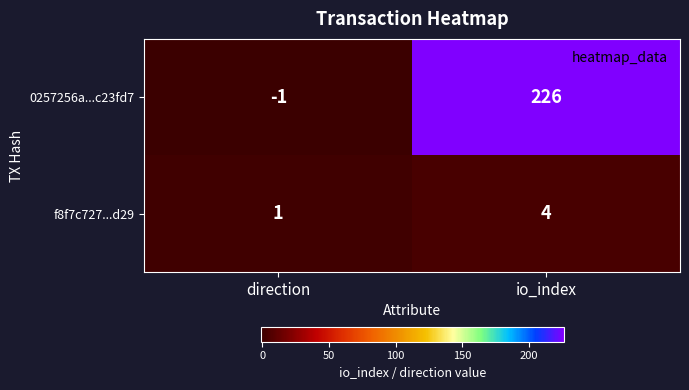

Which series changed the most between direction and io_index?

0257256a...c23fd7